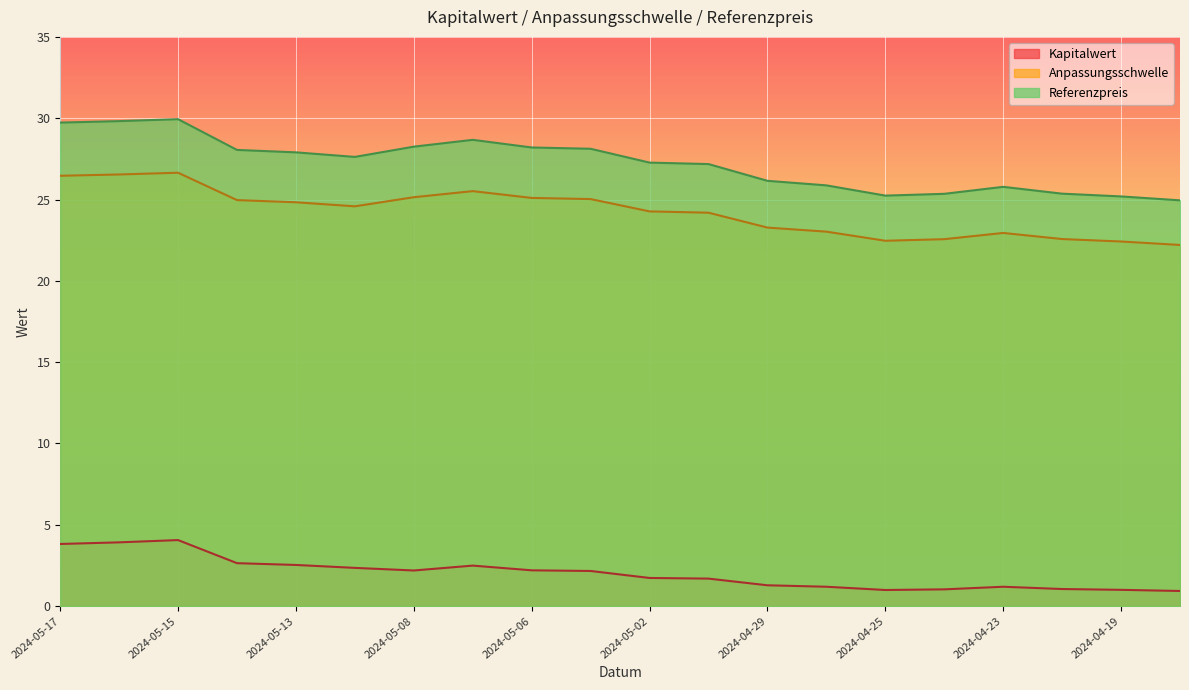

Is it true that Kapitalwert equals 2.6 at 2024-05-14?

True